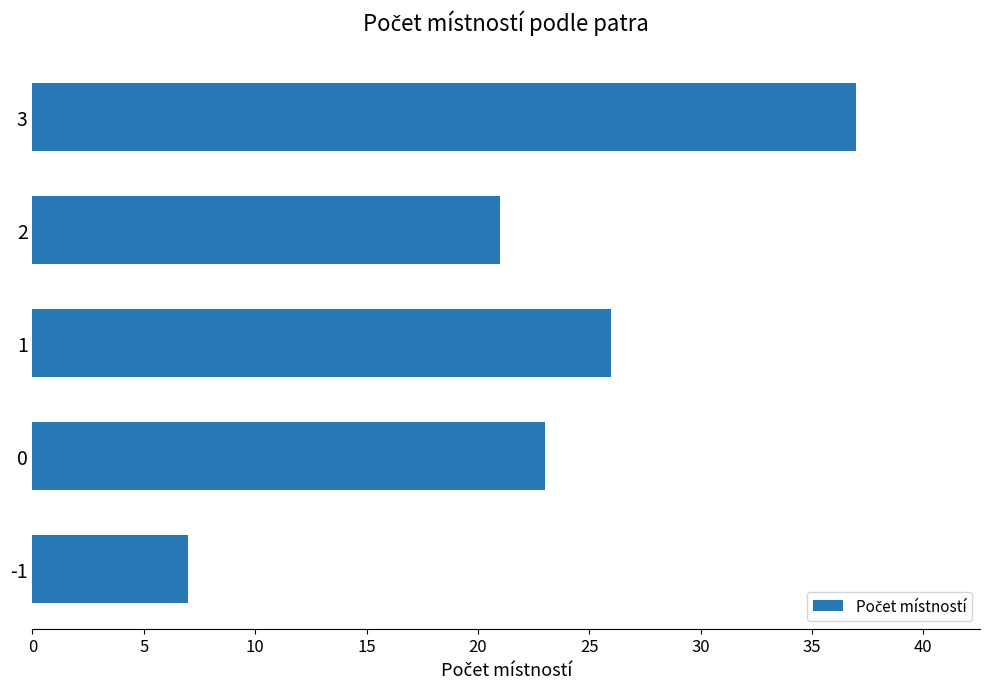

List the labels in order of value, smallest first.

-1, 2, 0, 1, 3